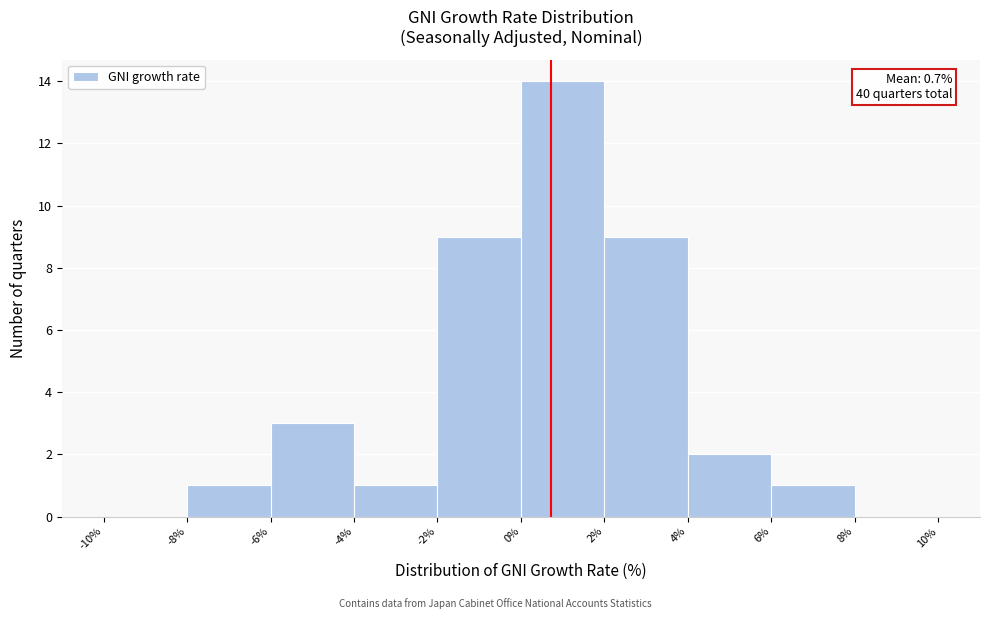

Over which range of the x-axis is the bar tallest?

0% to 2%